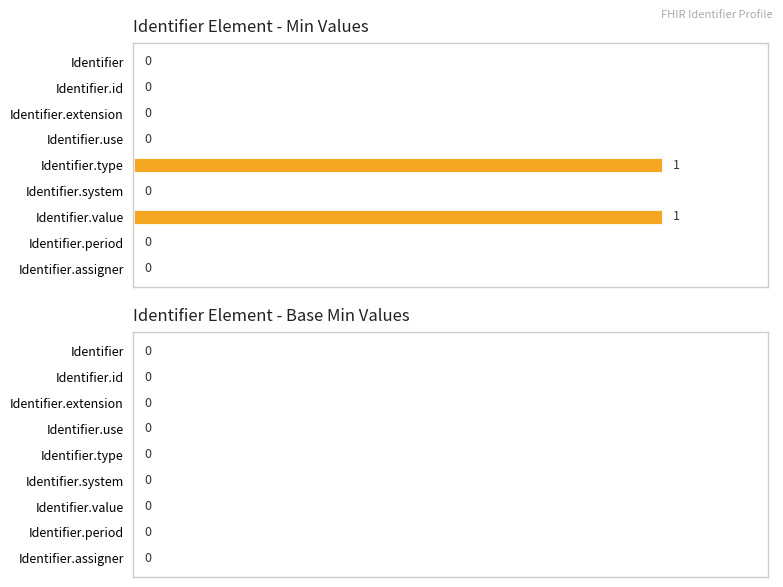

The chart shows a value of 0 at Identifier.use. True or false?

True